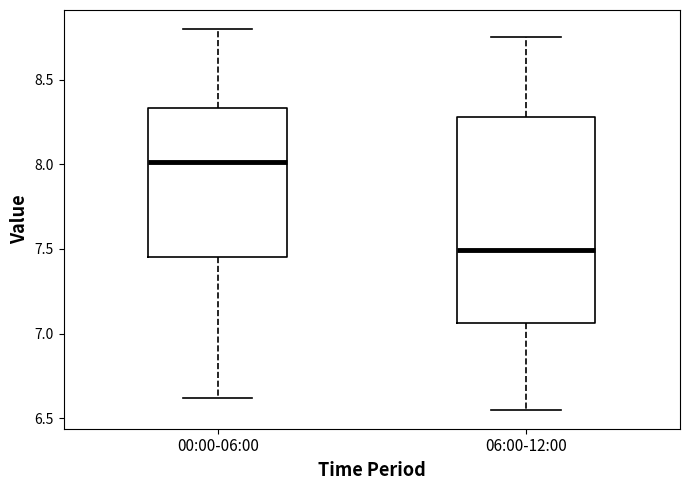

Where is the lower edge of the box for 06:00-12:00 on the y-axis? The values are not printed on the chart, so give them approximately, as read against the axis.

7.05